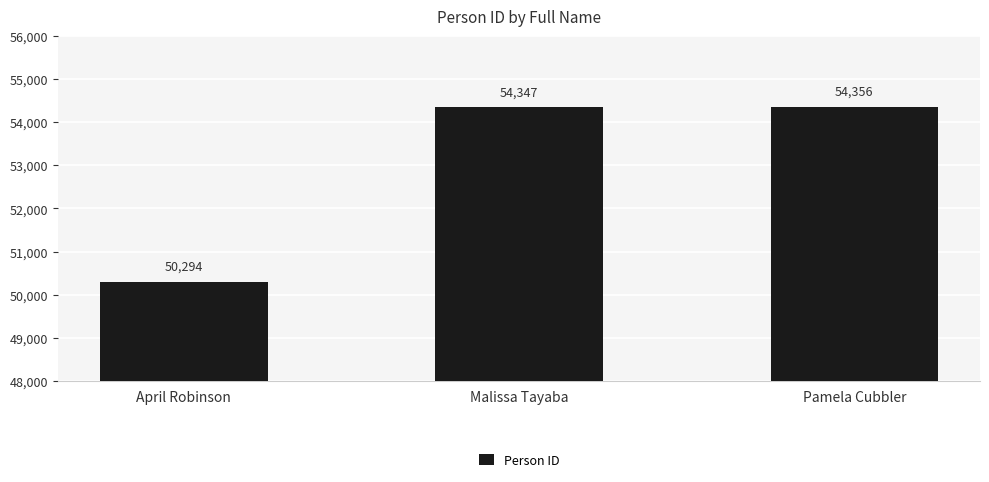

Are the bars horizontal?

No